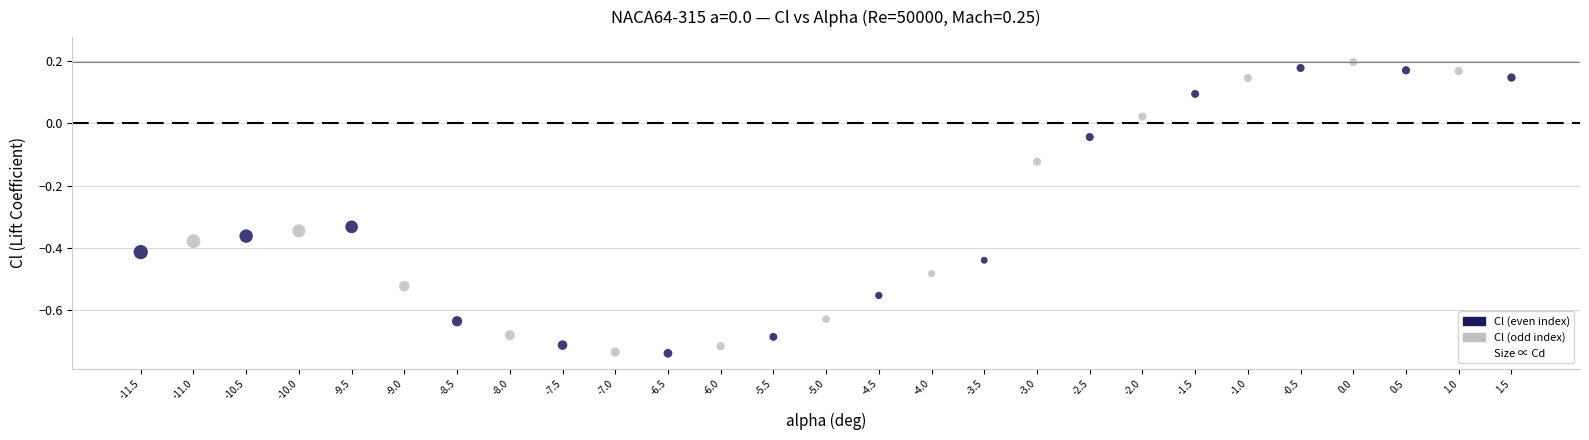

What is the range of Y values (max minus min)?

0.9